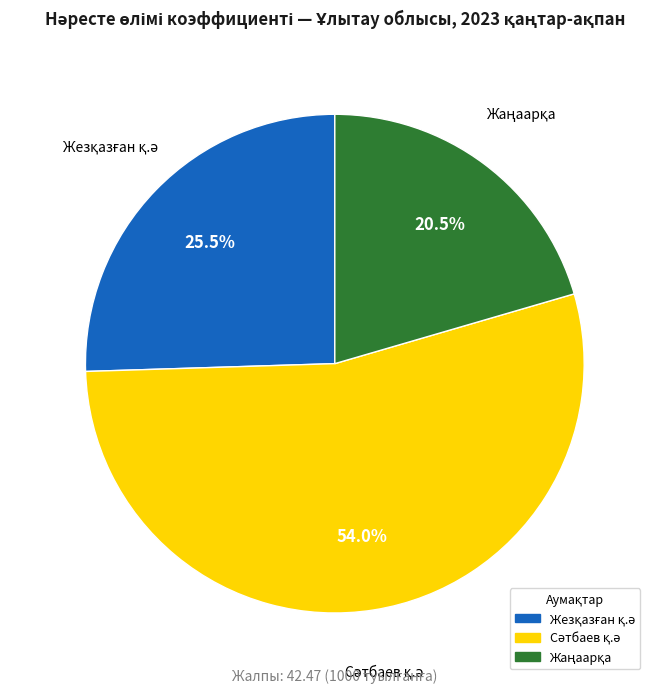

Is there a majority slice in this chart?

Yes